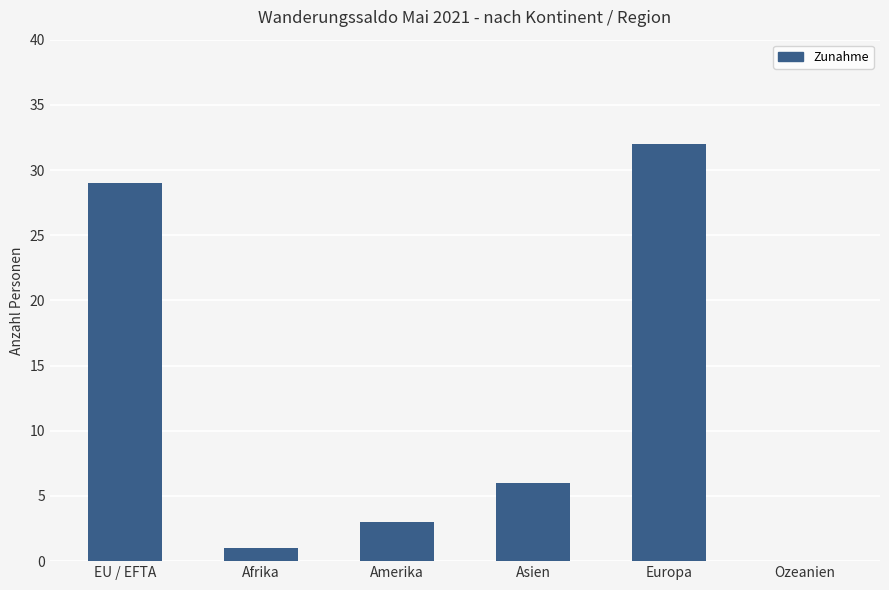

What is the ratio of the value at EU / EFTA to the value at Afrika?

29.0